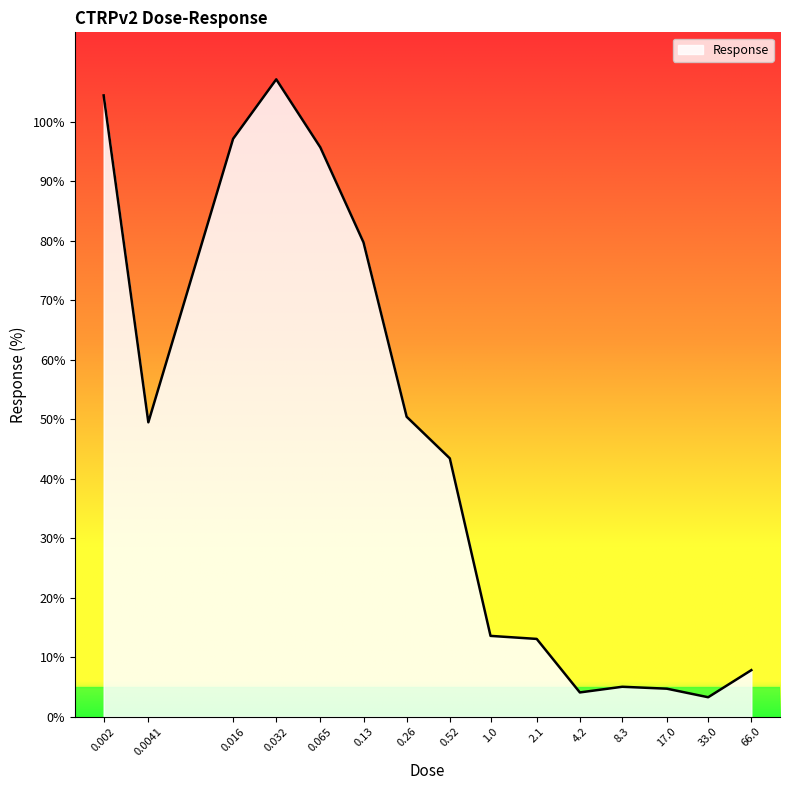

What is the maximum value shown in the chart?

107.1